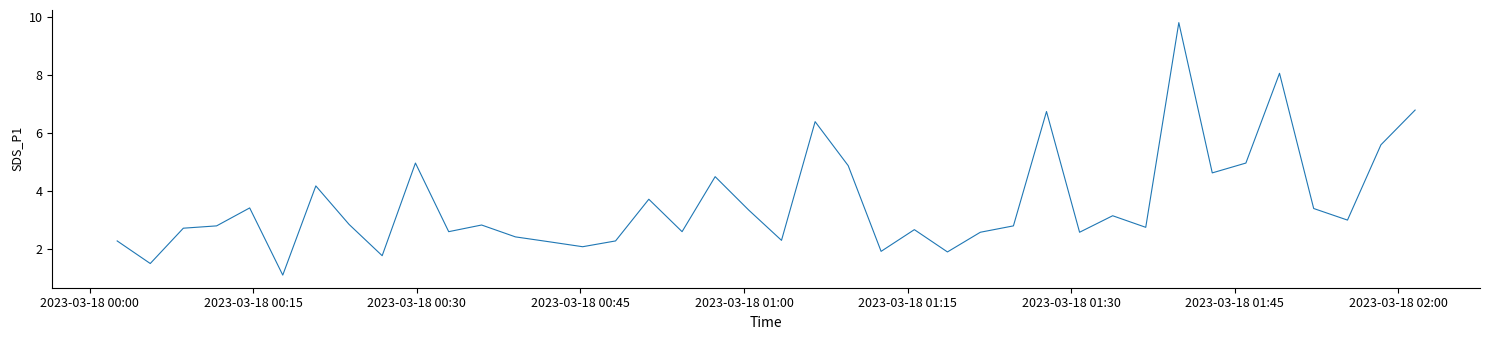

How many categories are shown in the chart?

40